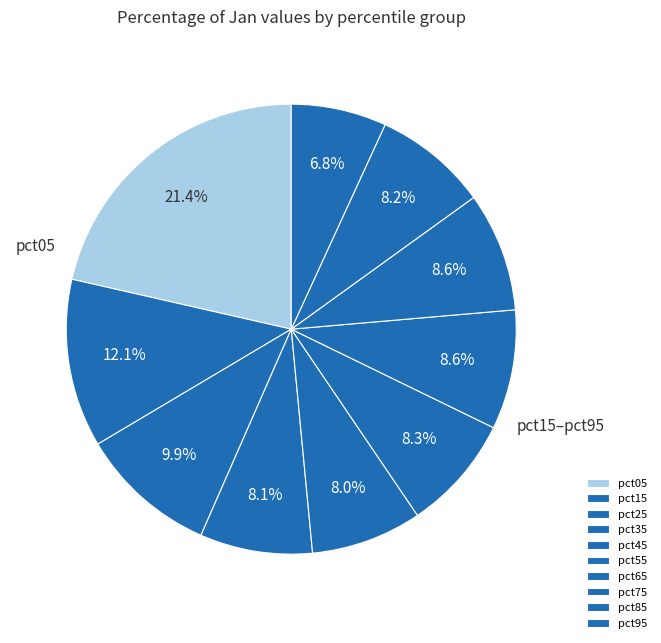

What percentage is the pct25 slice, to the nearest percent?

10%